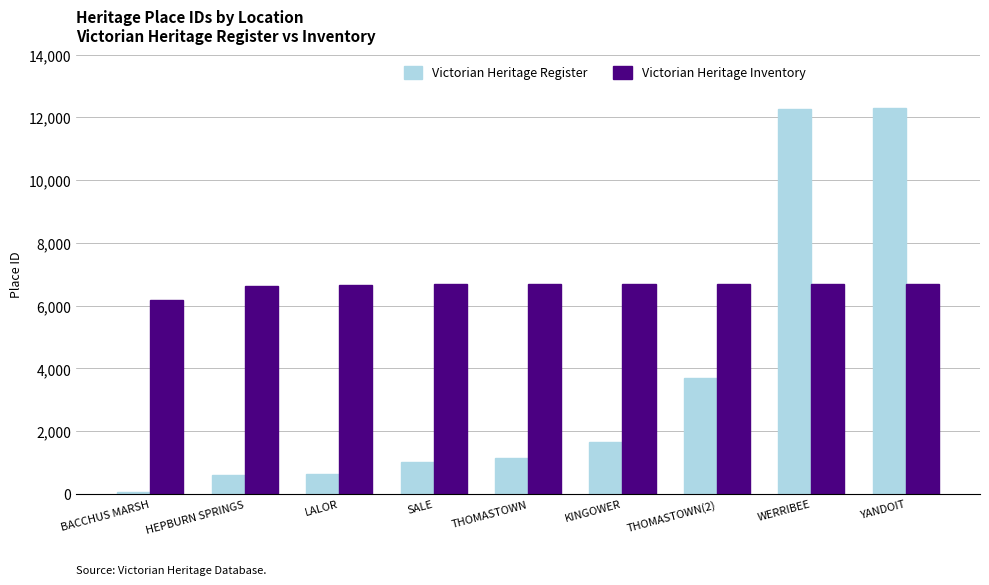

What is the difference between the Victorian Heritage Register values at YANDOIT and SALE?

11287